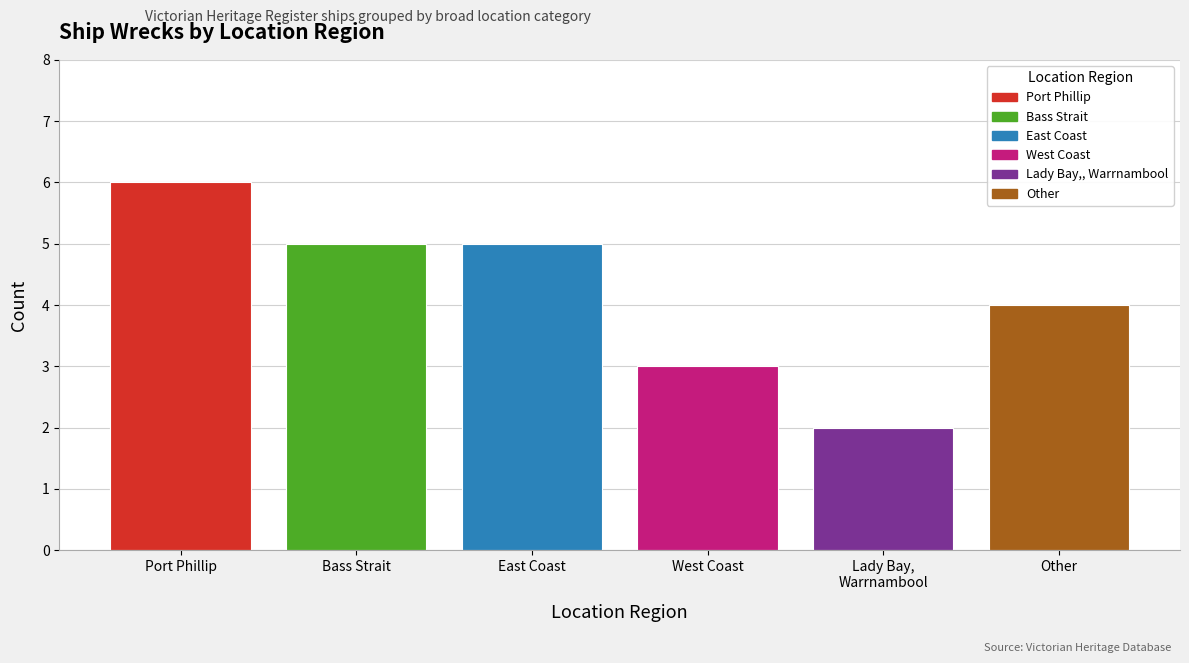

Does the chart contain any negative values?

No